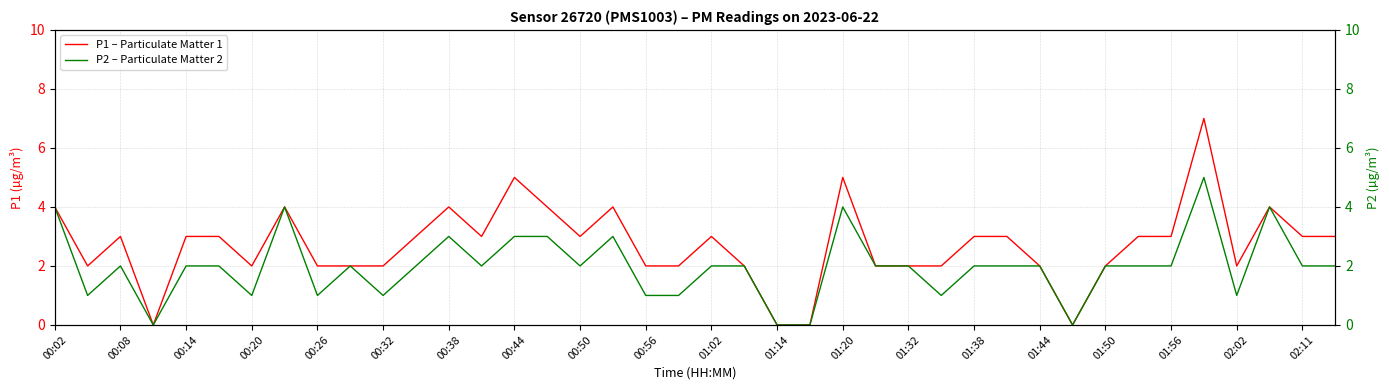

True or false: P2 – Particulate Matter 2 has a value of 2 at 33.

True